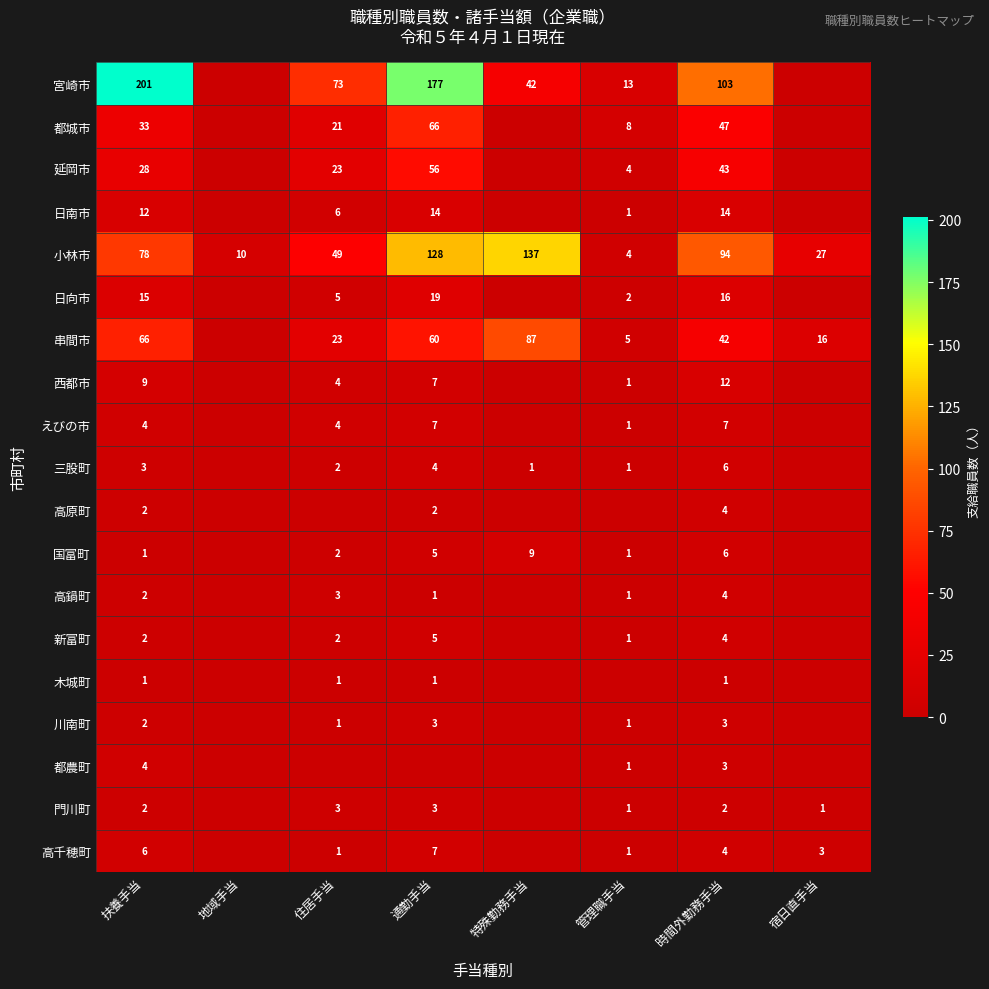

What is the difference between the highest and lowest values at 扶養手当?

200